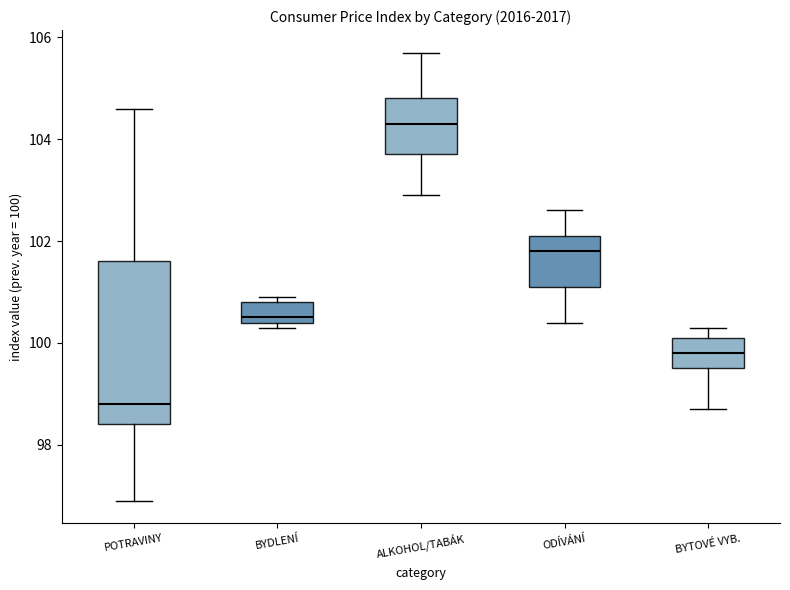

Reading left to right, transcribe this box plot: for each box, give where its median line is, the range the box spans, and where its two whiskers end, as read against the y-axis. The values are not printed on the chart, so give them approximately, as read against the axis.

POTRAVINY: median 98.8, box 98.4 to 101.6, whiskers 97.0 to 104.6
BYDLENÍ: median 100.6, box 100.4 to 100.8, whiskers 100.4 (just below the box's lower edge) to 101.0
ALKOHOL/TABÁK: median 104.4, box 103.8 to 104.8, whiskers 103.0 to 105.8
ODÍVÁNÍ: median 101.8, box 101.2 to 102.2, whiskers 100.4 to 102.6
BYTOVÉ VYB.: median 99.8, box 99.6 to 100.2, whiskers 98.8 to 100.4